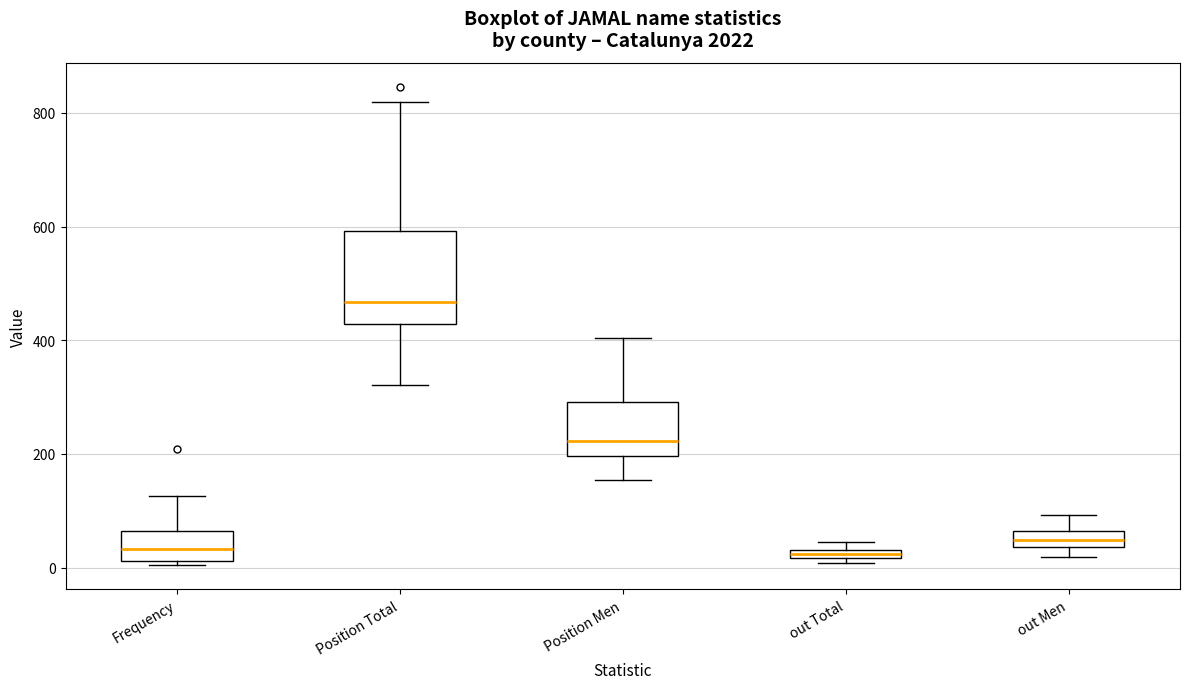

Comparing the boxes themselves (not the whiskers), which one is the tallest?

Position Total